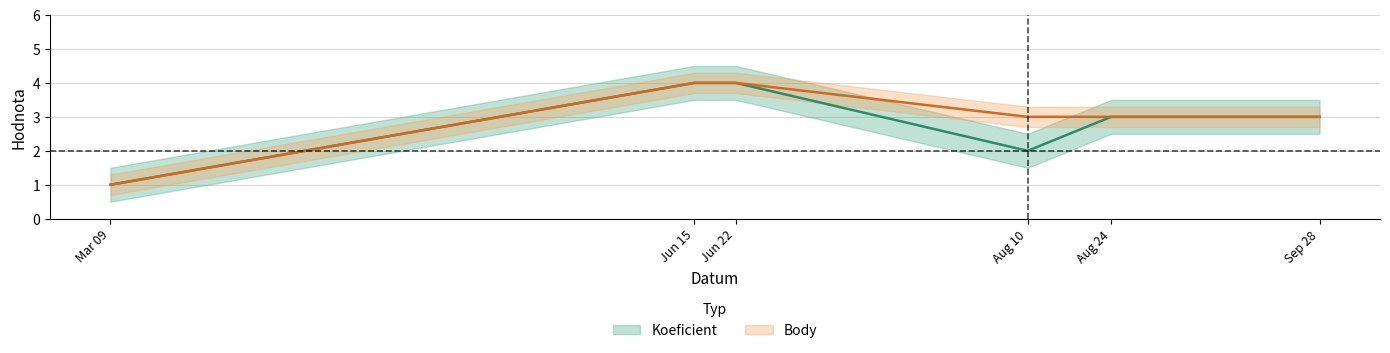

What is the label of the 6th point from the left?

Sep 28